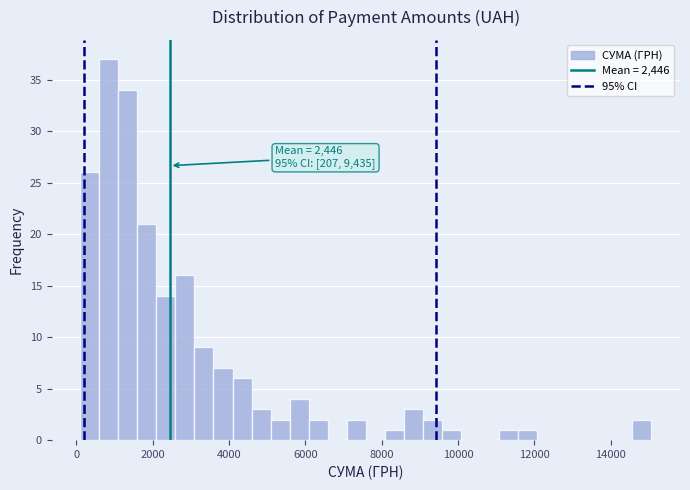

Around what value on the x-axis is the tallest bar? Give the approximate position of its centre, as read against the axis.

800